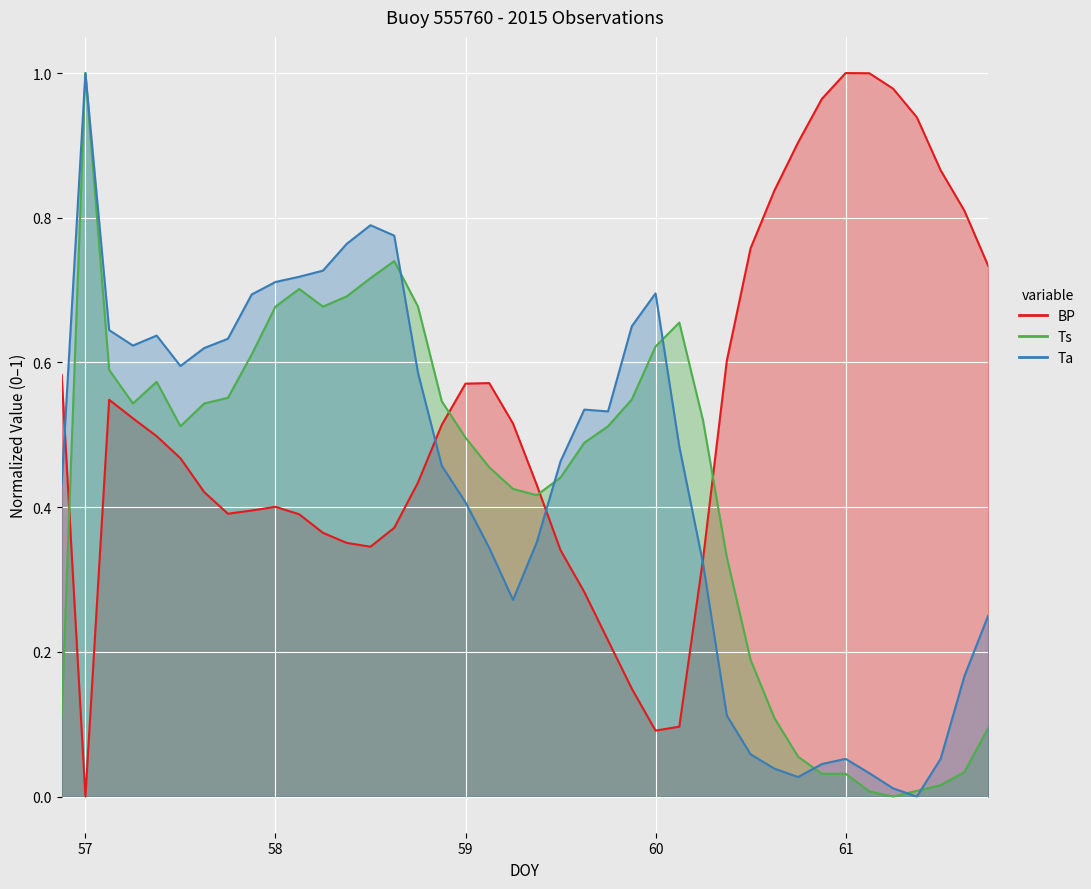

Which category has the lowest value across all series?

57